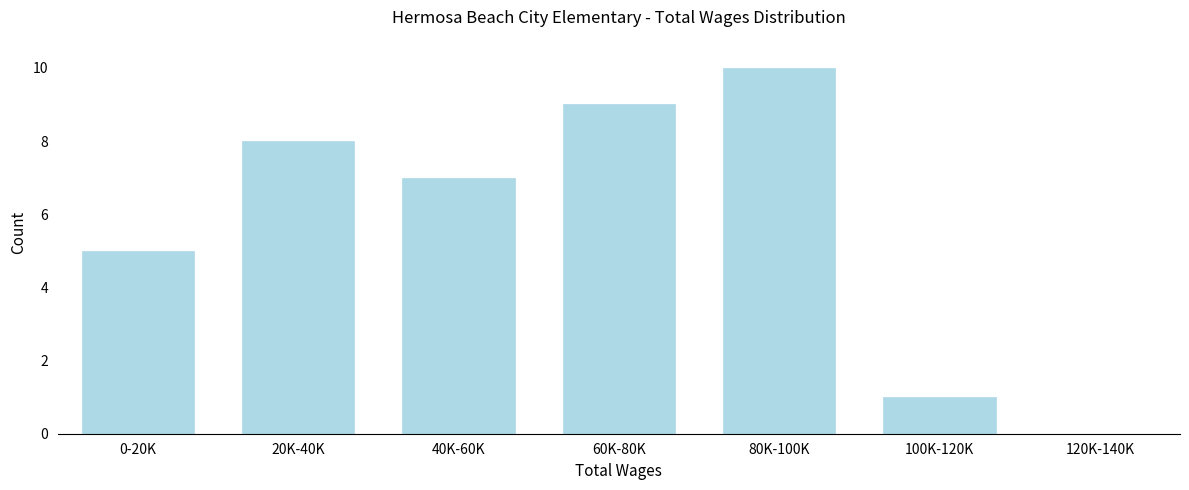

Reading left to right, transcribe all the data shown in this chart.

0-20K=5	20K-40K=8	40K-60K=7	60K-80K=9	80K-100K=10	100K-120K=1	120K-140K=0